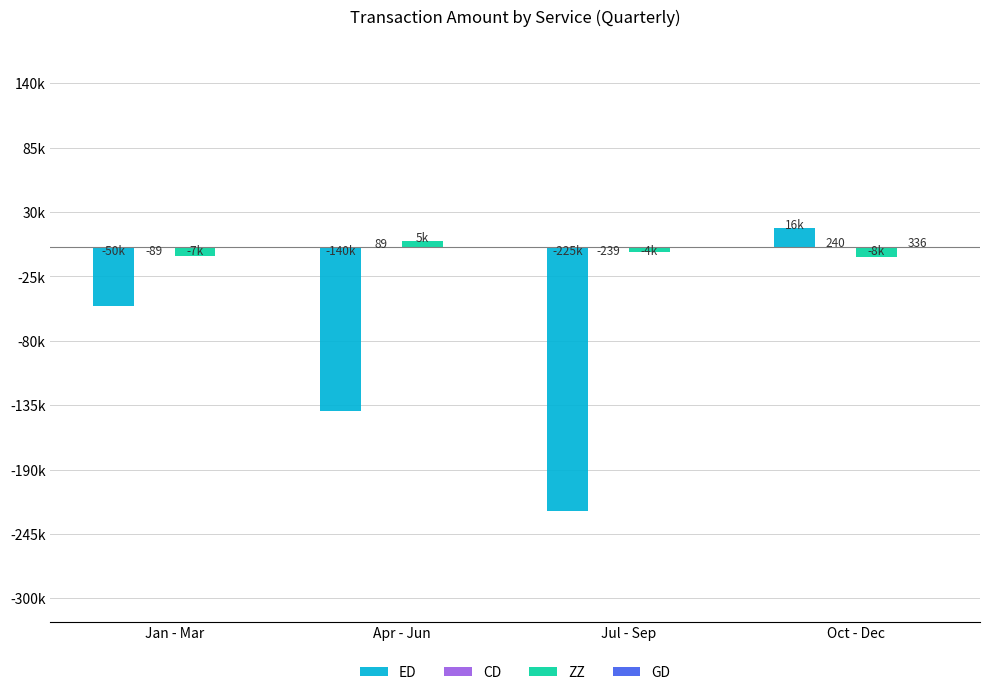

What position from the right is Oct - Dec?

1